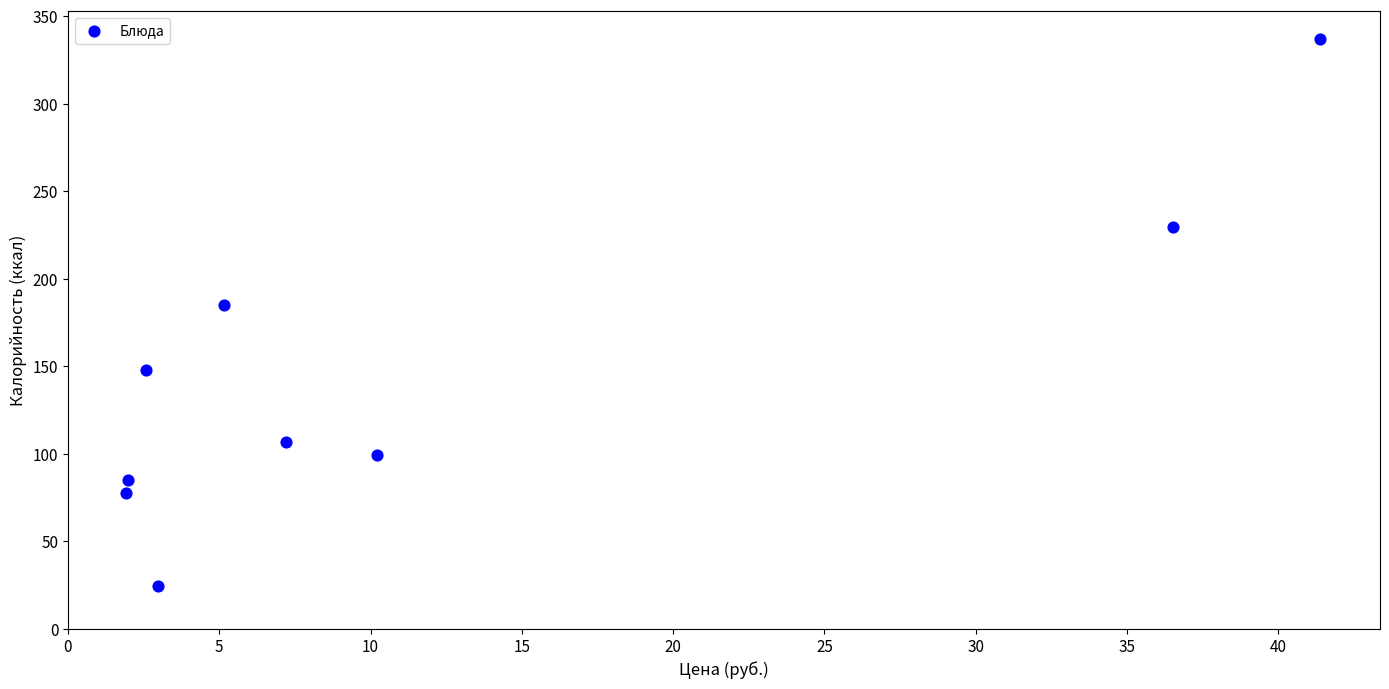

What is the average Y value?

143.7